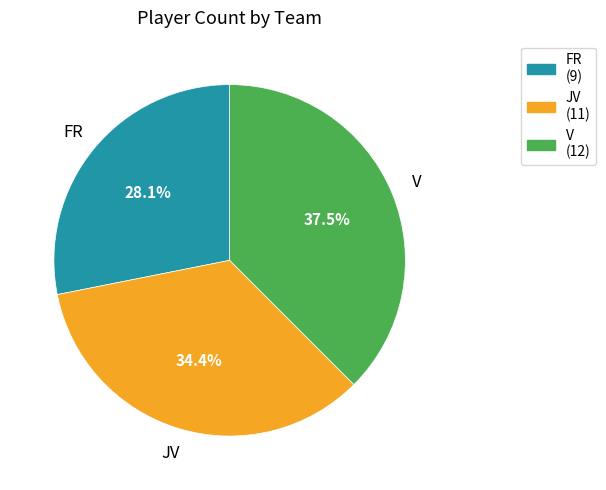

Which category has the smallest portion of the pie?

FR